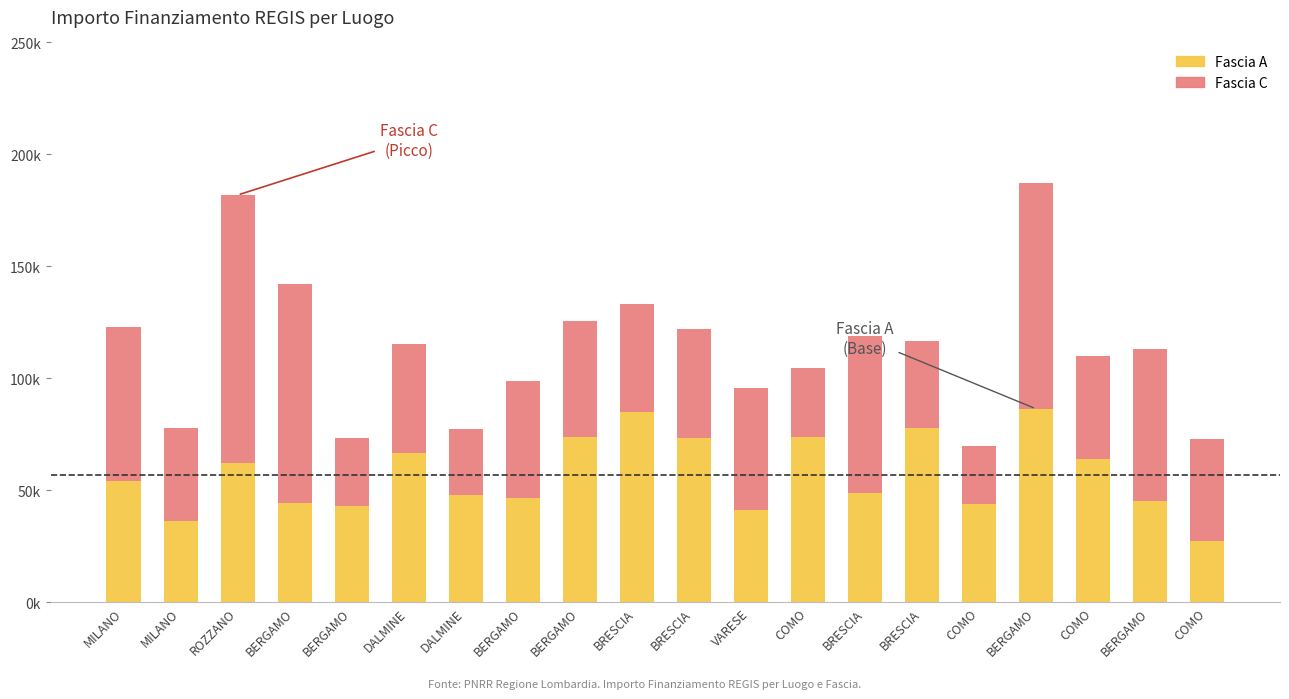

List the labels in order of Fascia C value, largest first.

ROZZANO, BERGAMO, BERGAMO, BRESCIA, MILANO, BERGAMO, VARESE, BERGAMO, BERGAMO, DALMINE, BRESCIA, BRESCIA, COMO, COMO, MILANO, BRESCIA, COMO, BERGAMO, DALMINE, COMO